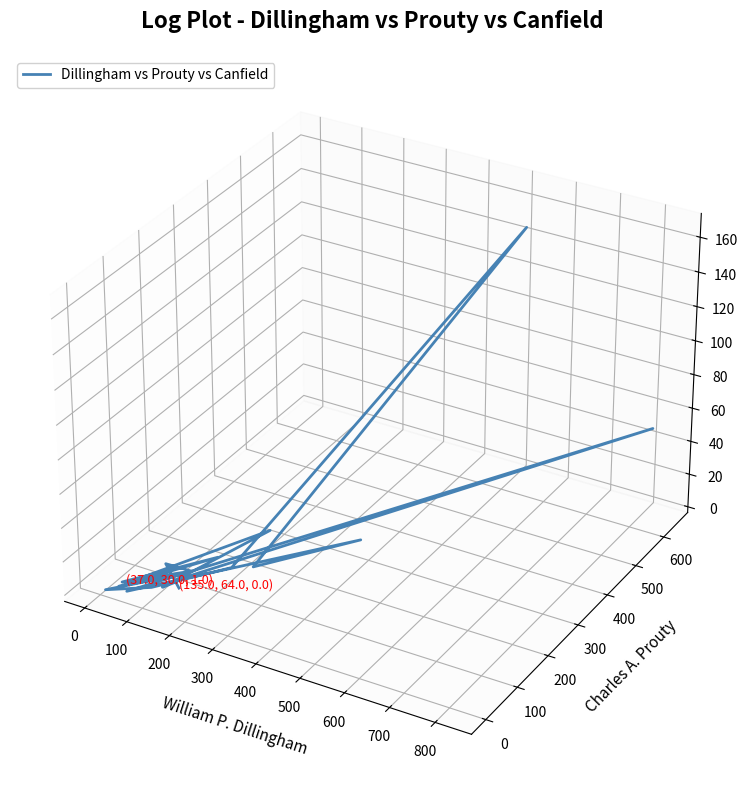

True or false: the data has more than 2 interior local peaks.

True